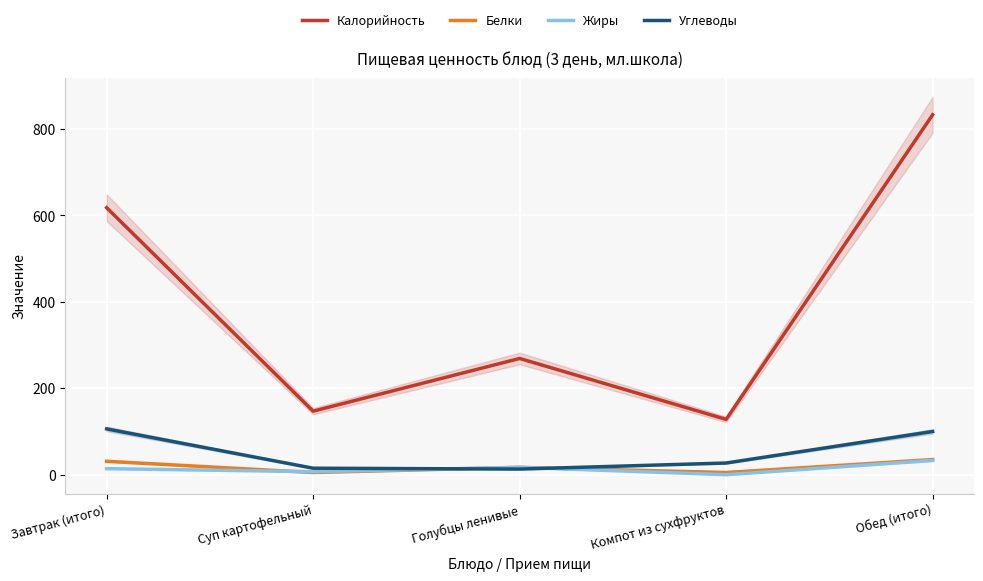

The Белки series shows 35 at Обед (итого). True or false?

True